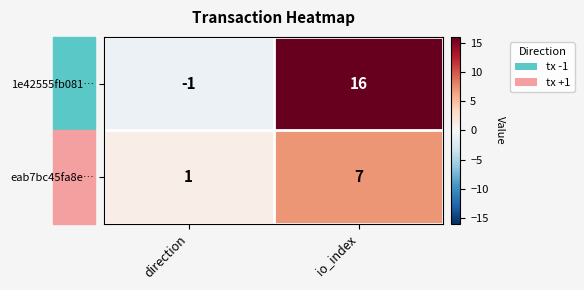

Rank the series at direction from highest to lowest value.

eab7bc45fa8e…, 1e42555fb081…